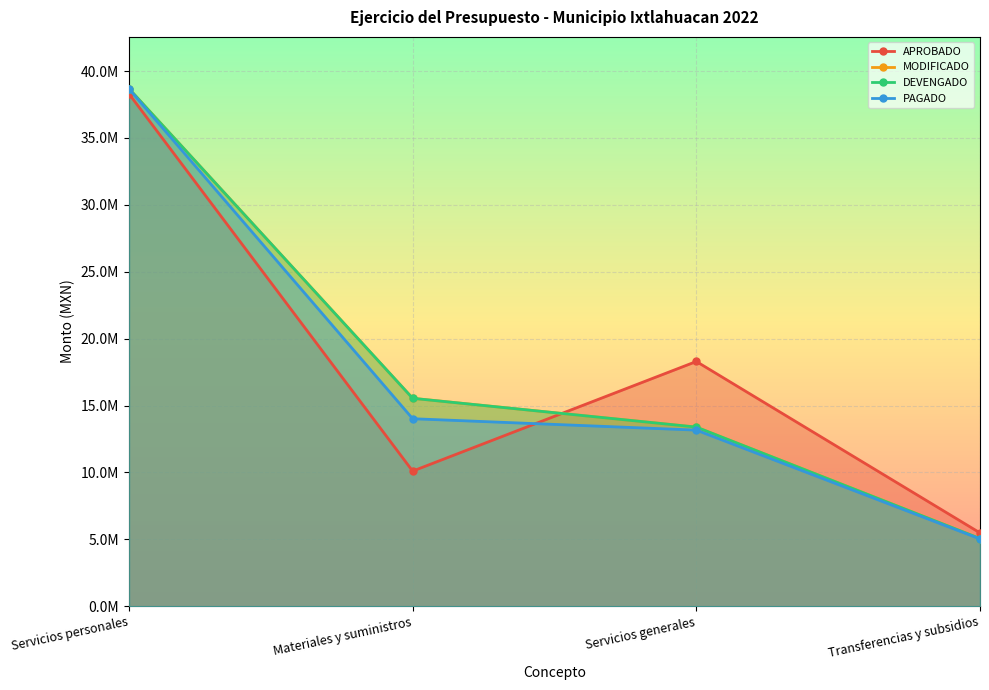

What is the label of the 2nd point from the left?

Materiales y suministros